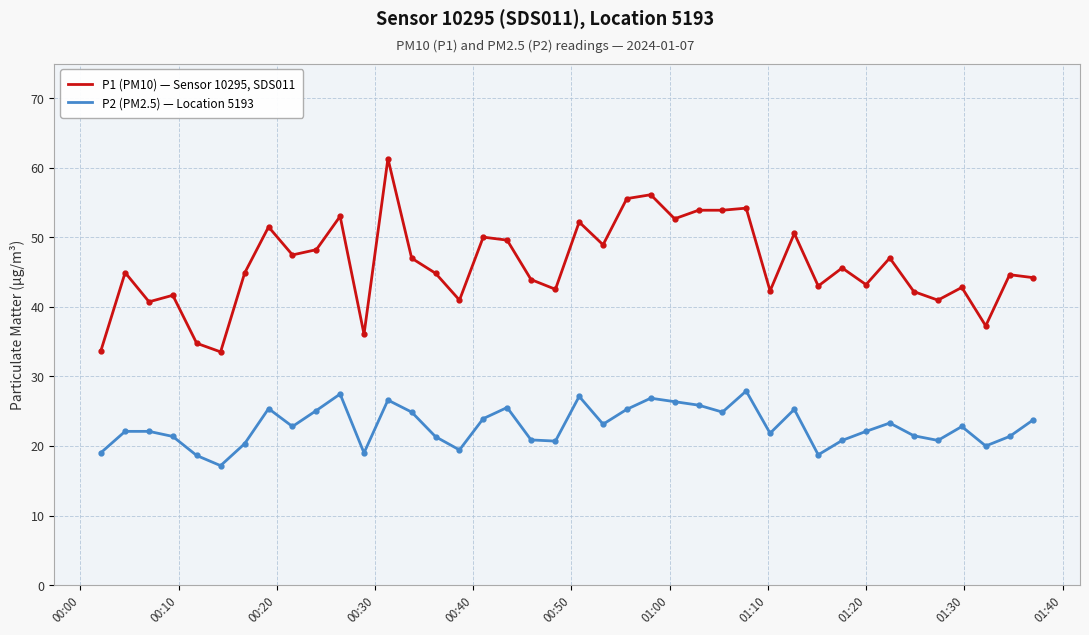

Which series has the largest range (max minus min)?

P1 (PM10) — Sensor 10295, SDS011